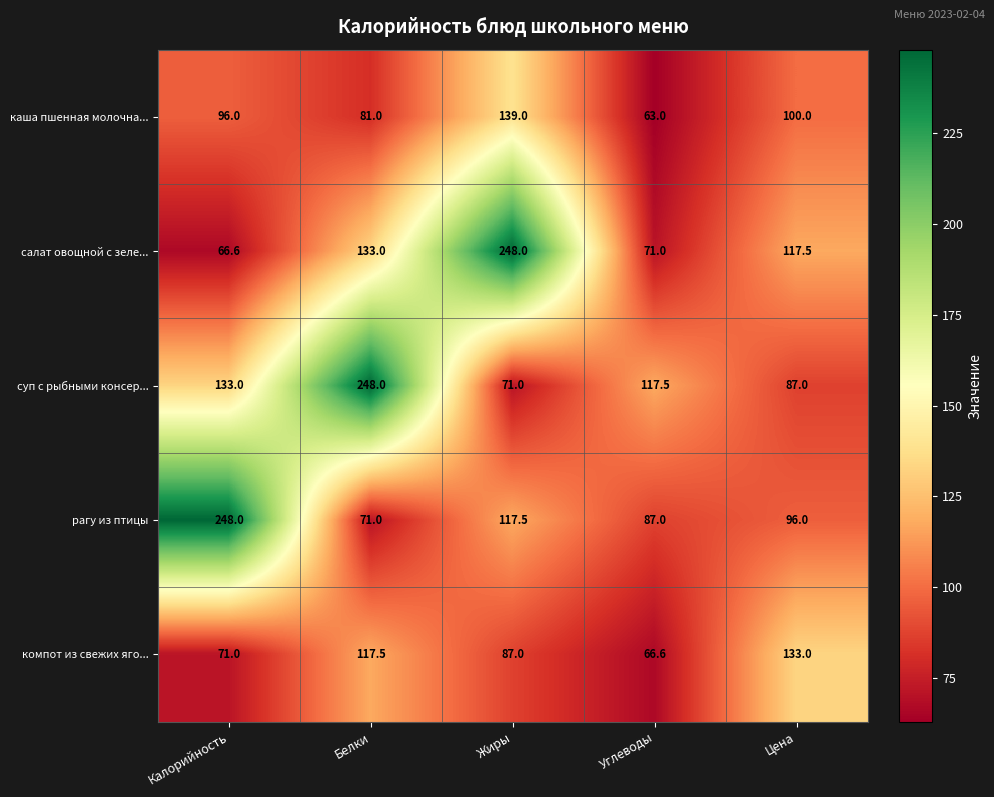

Which series has the widest spread of values?

салат овощной с зеле...